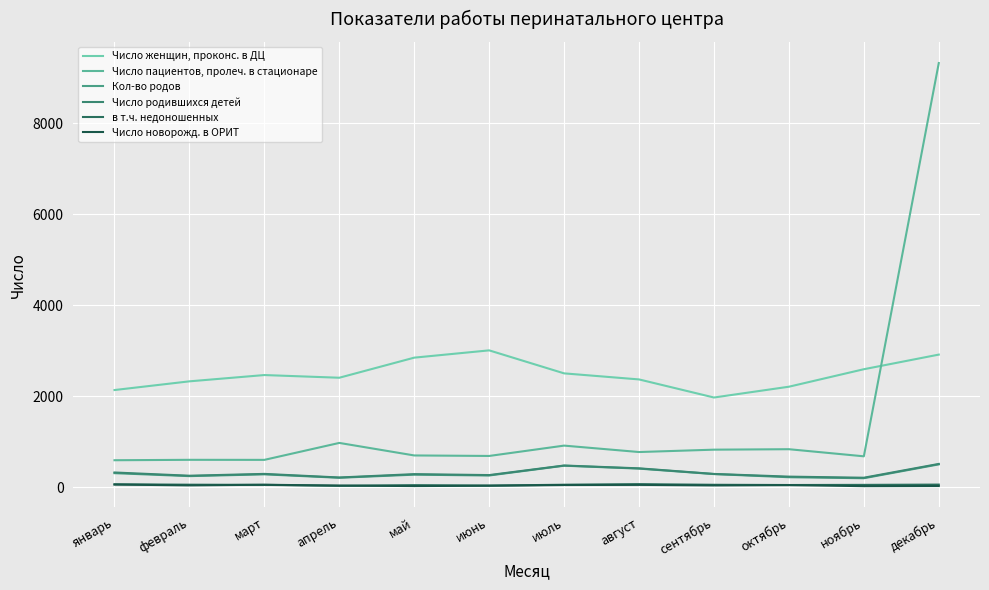

Where does the Число родившихся детей series first go above 296?

январь